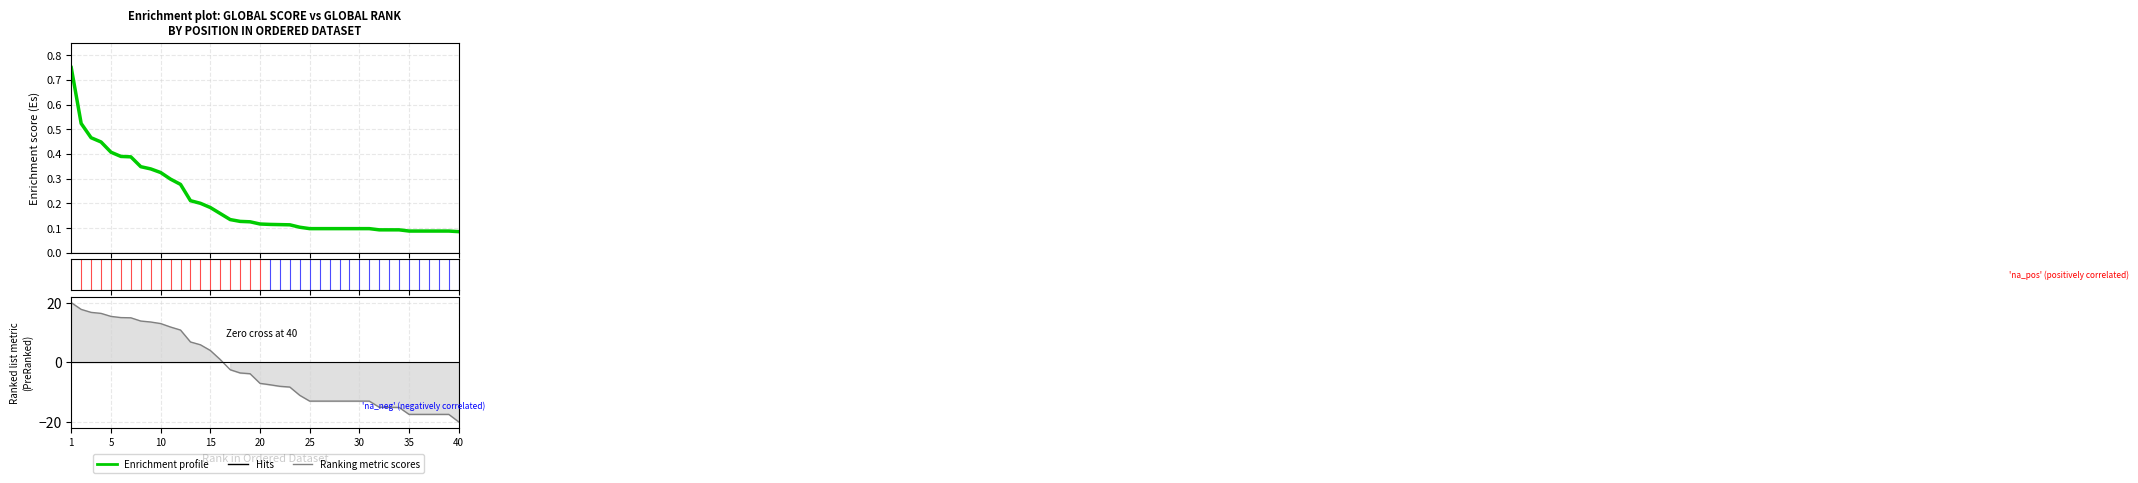

Rank the series by their maximum value, from highest to lowest.

Ranking metric scores, Enrichment profile